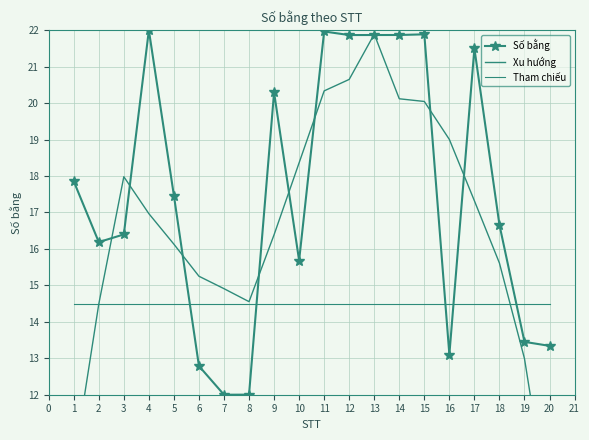

What is the approximate value of Tham chiếu at 6?

14.5